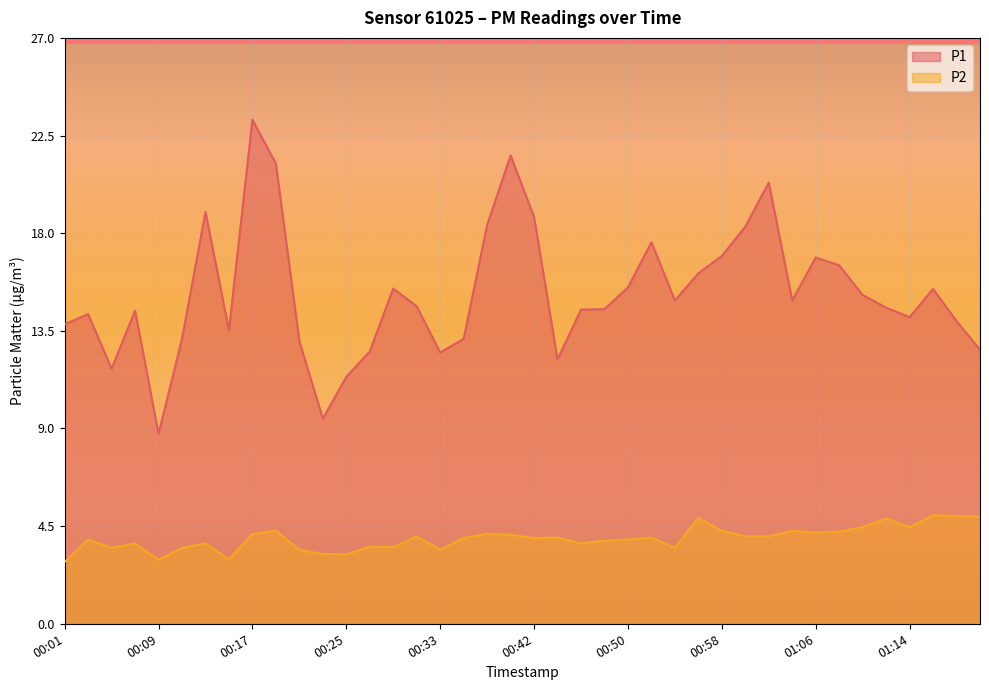

What are all the series names shown in the legend?

P1, P2